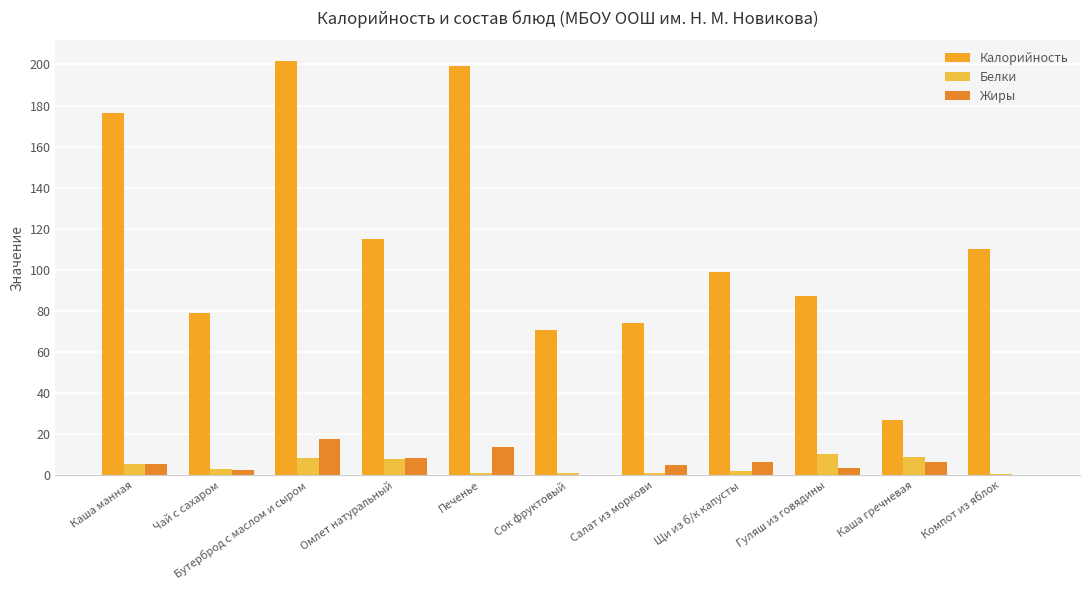

Does the chart contain stacked bars?

No